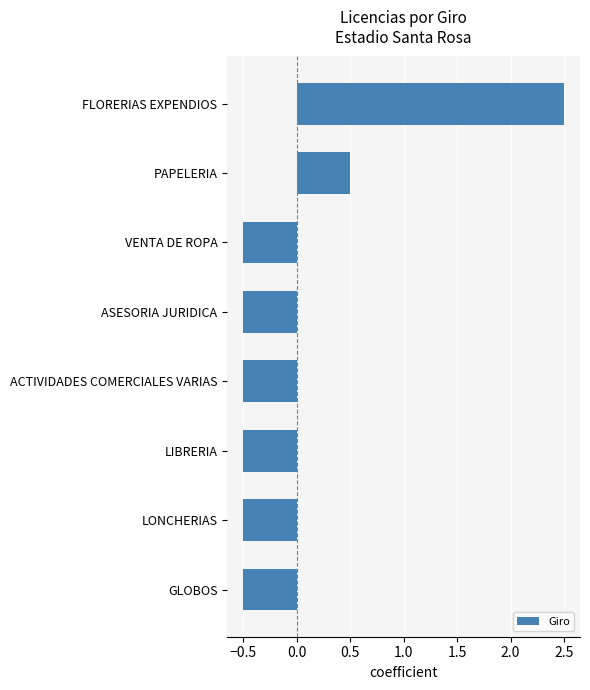

Which category has the highest value across all series?

FLORERIAS EXPENDIOS